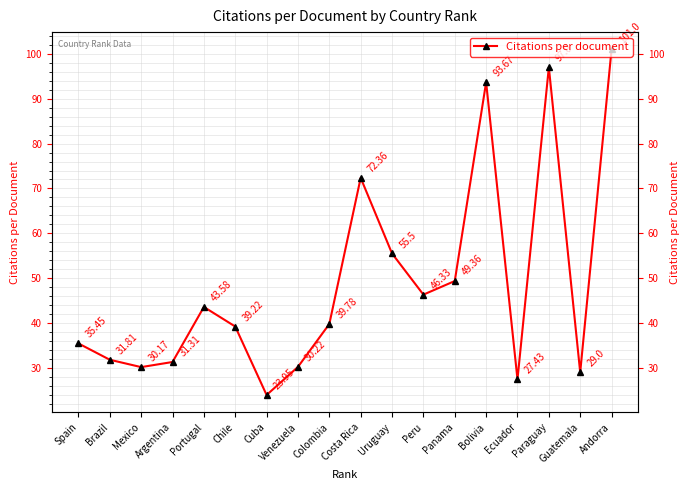

Which has a higher value, Spain or Paraguay?

Paraguay